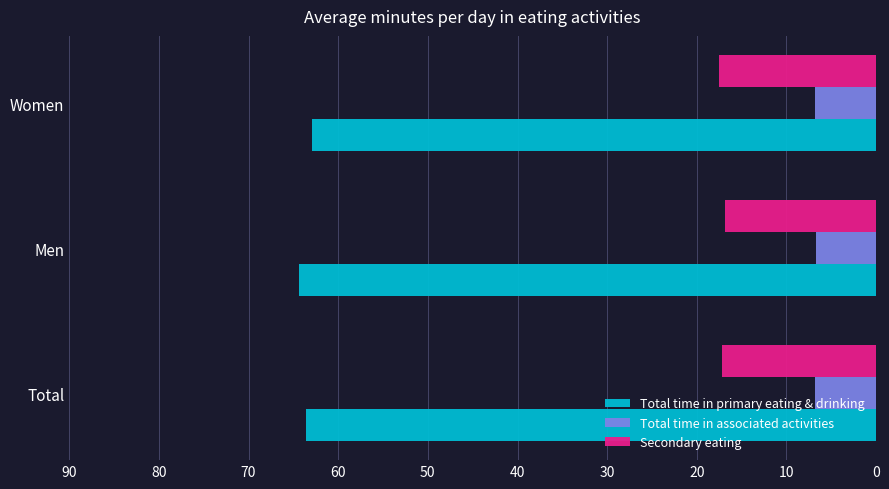

What are all the series names shown in the legend?

Total time in primary eating & drinking, Total time in associated activities, Secondary eating